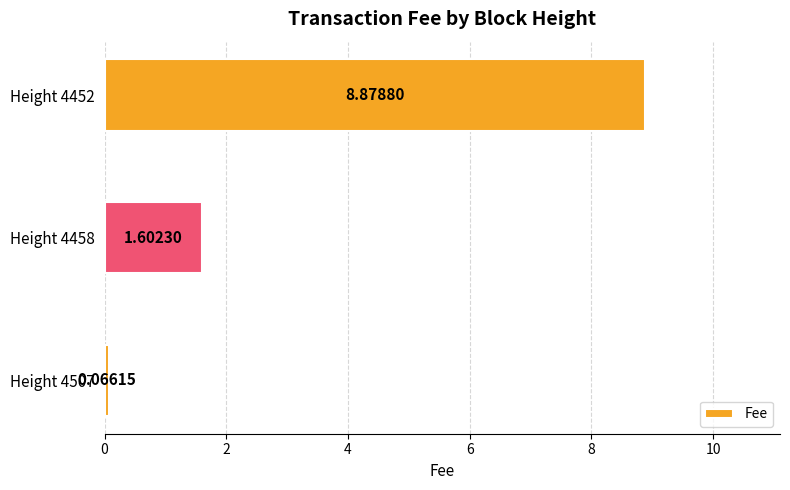

List the labels in order of value, largest first.

Height 4452, Height 4458, Height 4507